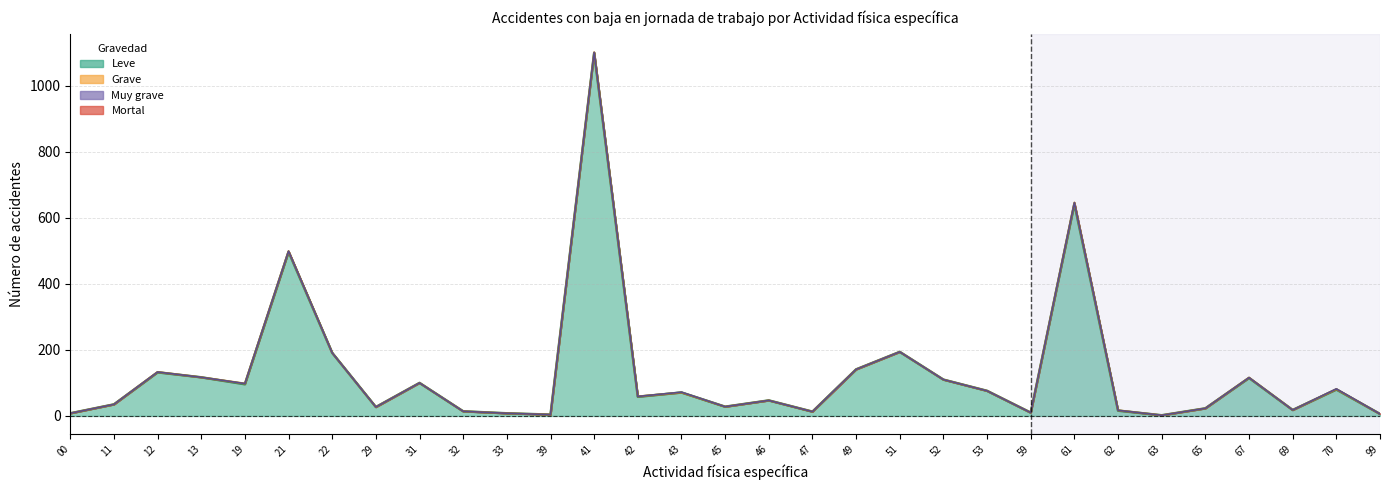

Reading left to right, extract all data points from this chart.

Leve: 00=8	11=35	12=132	13=117	19=96	21=497	22=191	29=27	31=100	32=14	33=8	39=4	41=1099	42=58	43=71	45=28	46=47	47=13	49=141	51=194	52=110	53=76	59=10	61=642	62=16	63=2	65=23	67=115	69=18	70=80	99=6
Grave: 00=0	11=0	12=1	13=0	19=2	21=2	22=0	29=0	31=0	32=0	33=0	39=0	41=2	42=1	43=0	45=0	46=0	47=0	49=0	51=0	52=0	53=0	59=0	61=4	62=1	63=0	65=0	67=1	69=0	70=1	99=0
Muy grave: 00=0	11=0	12=0	13=0	19=0	21=0	22=0	29=0	31=0	32=0	33=0	39=0	41=0	42=0	43=1	45=0	46=0	47=0	49=0	51=0	52=0	53=0	59=0	61=0	62=0	63=0	65=0	67=0	69=0	70=1	99=0
Mortal: 00=0	11=0	12=0	13=1	19=0	21=0	22=0	29=0	31=1	32=0	33=0	39=0	41=1	42=0	43=0	45=0	46=0	47=0	49=0	51=0	52=0	53=0	59=0	61=1	62=0	63=0	65=0	67=0	69=0	70=0	99=0